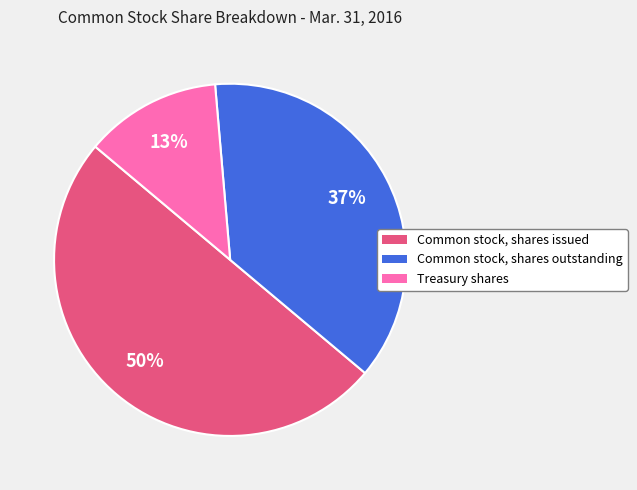

Rank the categories by value from highest to lowest.

Common stock, shares issued, Common stock, shares outstanding, Treasury shares